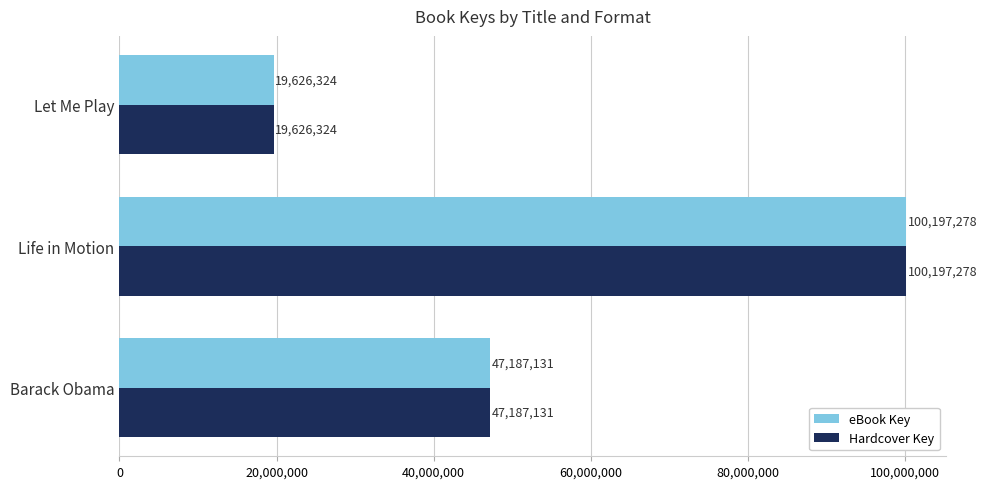

List the labels in order of eBook Key value, smallest first.

Let Me Play, Barack Obama, Life in Motion